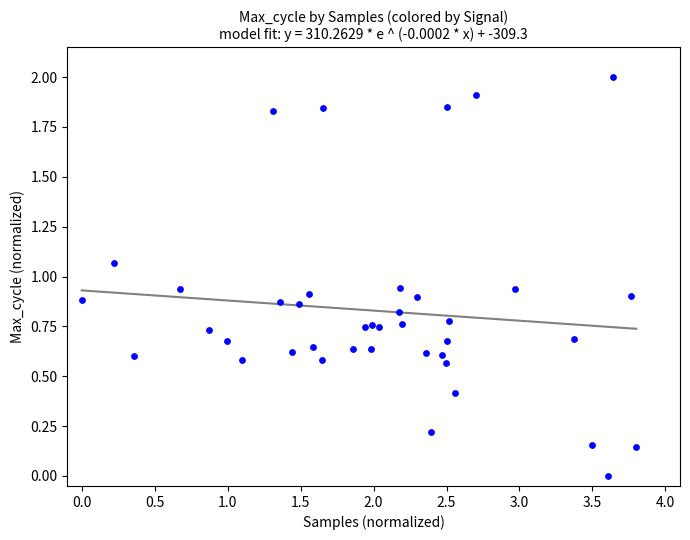

What is the range of Y values (max minus min)?

2.0